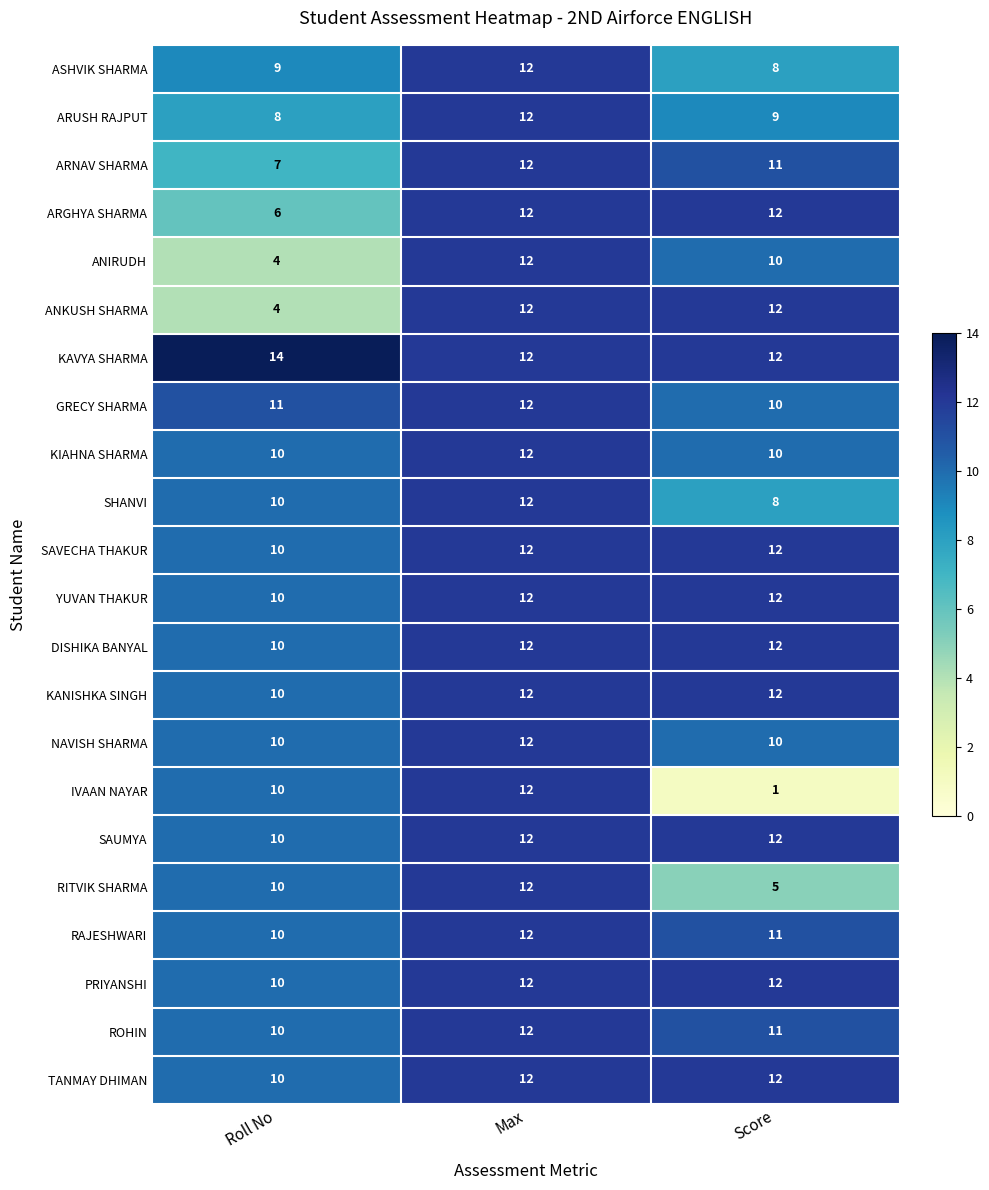

At how many categories does at least one series exceed 3?

3